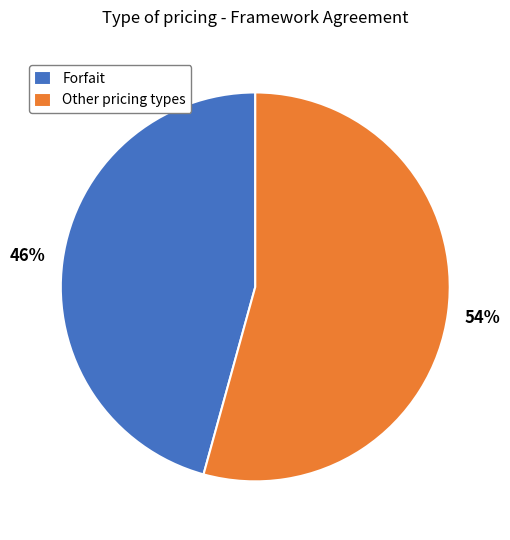

True or false: Forfait accounts for 51% of the total.

False